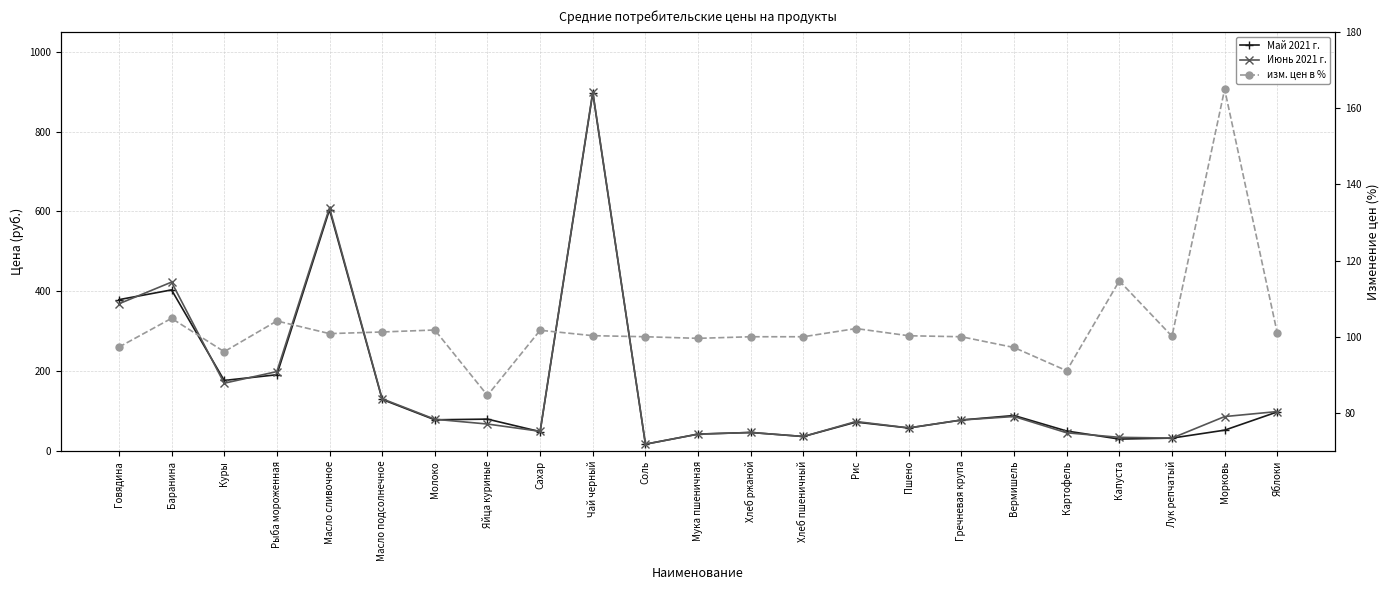

Which series has the largest total across all categories?

Июнь 2021 г.